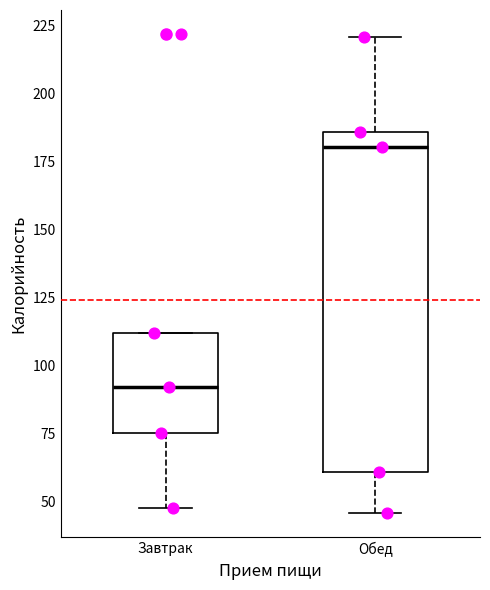

Reading left to right, read every box against the y-axis: the position of its median line, the range the box covers, and the ends of its whiskers. The values are not printed on the chart, so give them approximately, as read against the axis.

Завтрак: median 90, box 75 to 110, whiskers 50 to 110
Обед: median 180, box 60 to 185, whiskers 45 to 220